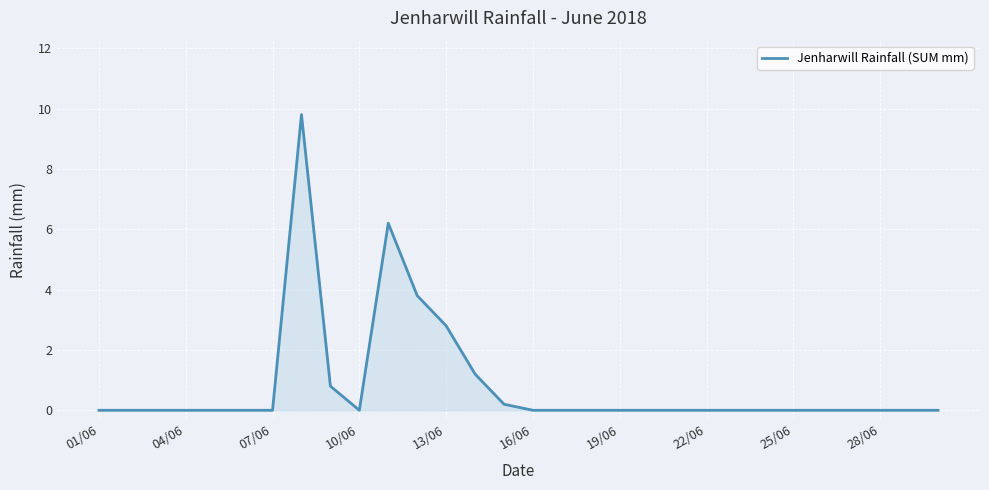

What is the greatest value displayed?

9.8